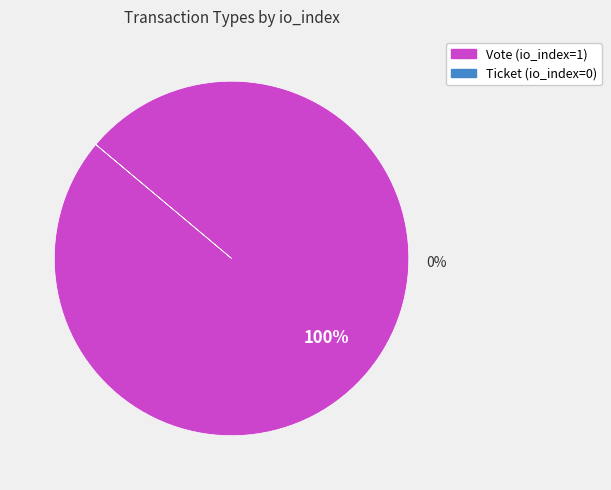

To the nearest percent, what is the combined percentage of Vote (io_index=1) and Ticket (io_index=0)?

100%